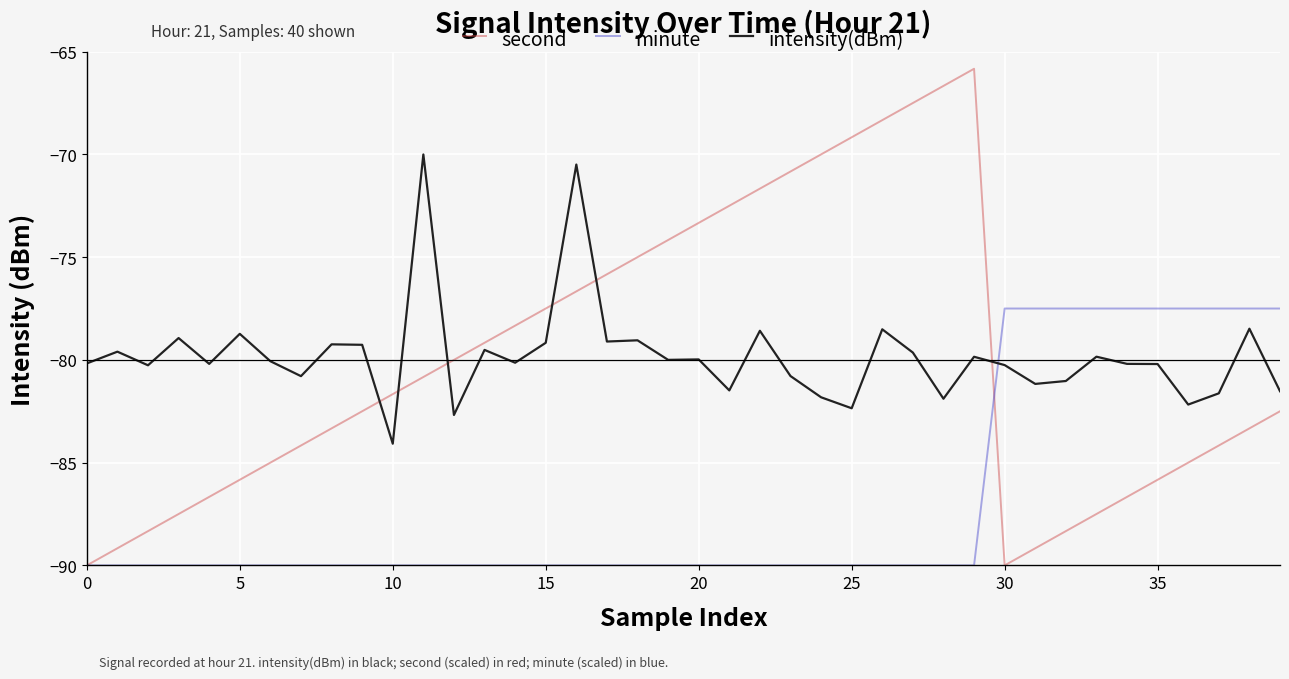

True or false: intensity(dBm) and minute cross at least once.

True